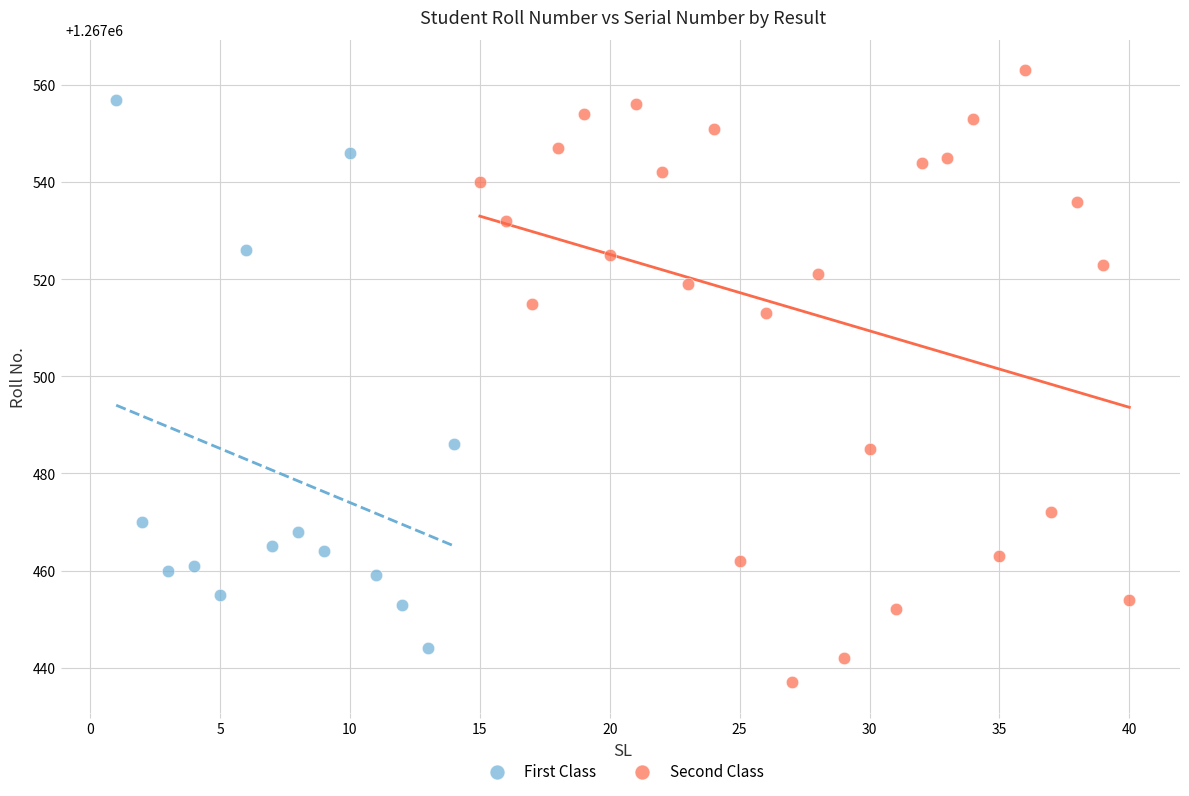

Which series has the largest Y range (max minus min)?

Second Class